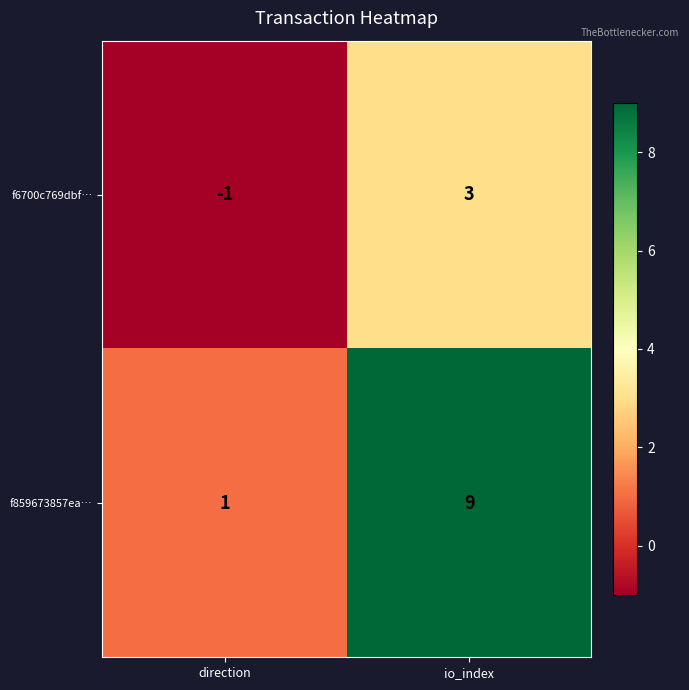

Which series has the largest total across all categories?

f859673857ea…